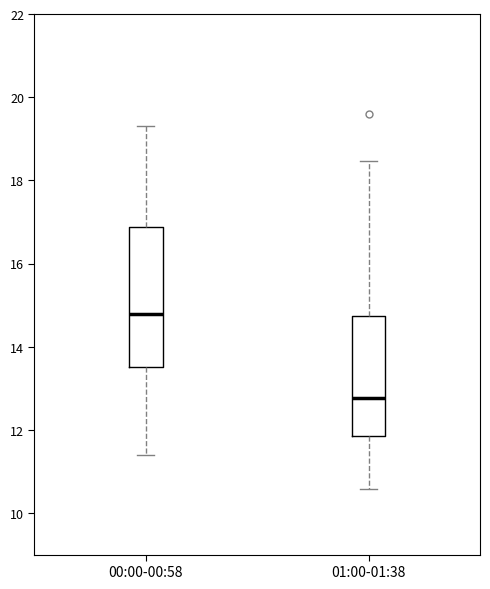

Reading left to right, read every box against the y-axis: the position of its median line, the range the box covers, and the ends of its whiskers. The values are not printed on the chart, so give them approximately, as read against the axis.

00:00-00:58: median 14.8, box 13.6 to 16.8, whiskers 11.4 to 19.4
01:00-01:38: median 12.8, box 11.8 to 14.8, whiskers 10.6 to 18.4